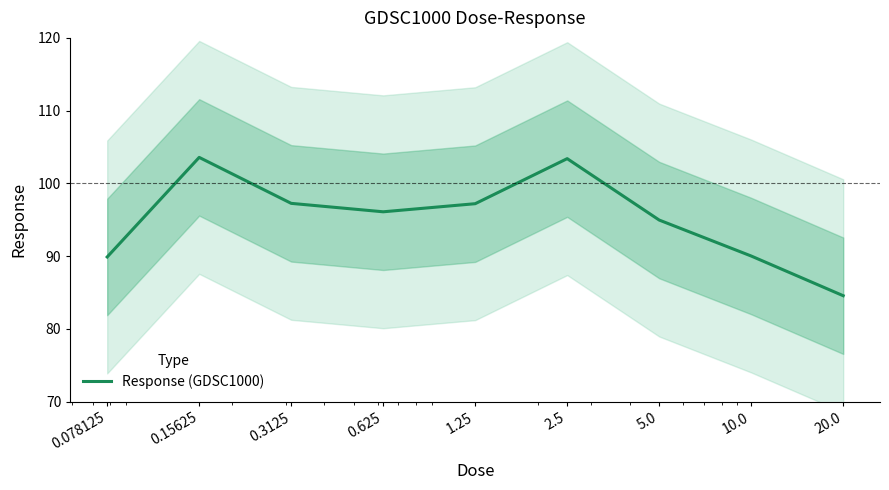

Where is the first local maximum?

0.15625